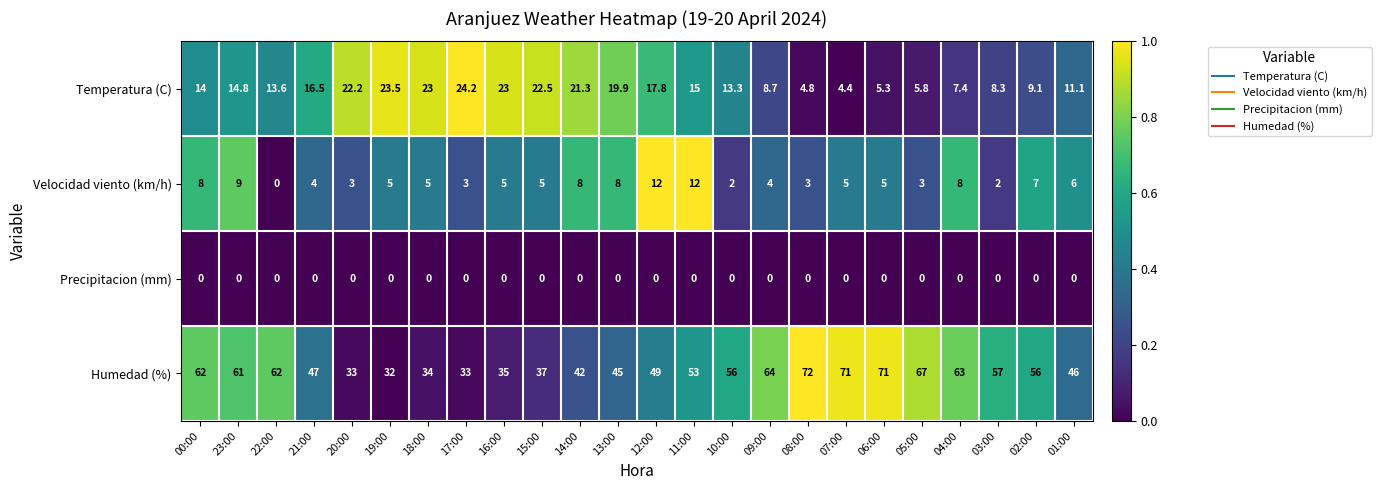

Which series has the widest spread of values?

Humedad (%)